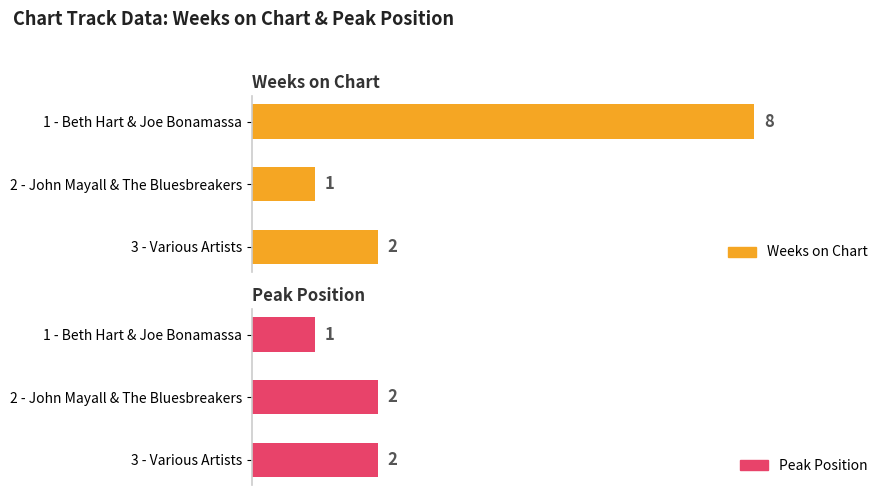

At how many categories does at least one series exceed 6?

1